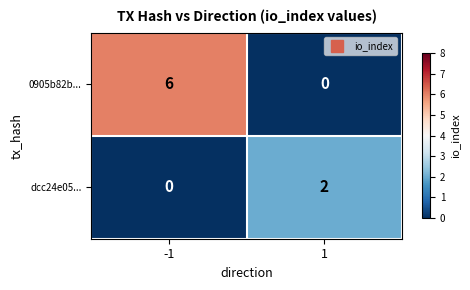

What is the total value across all series at 1?

2